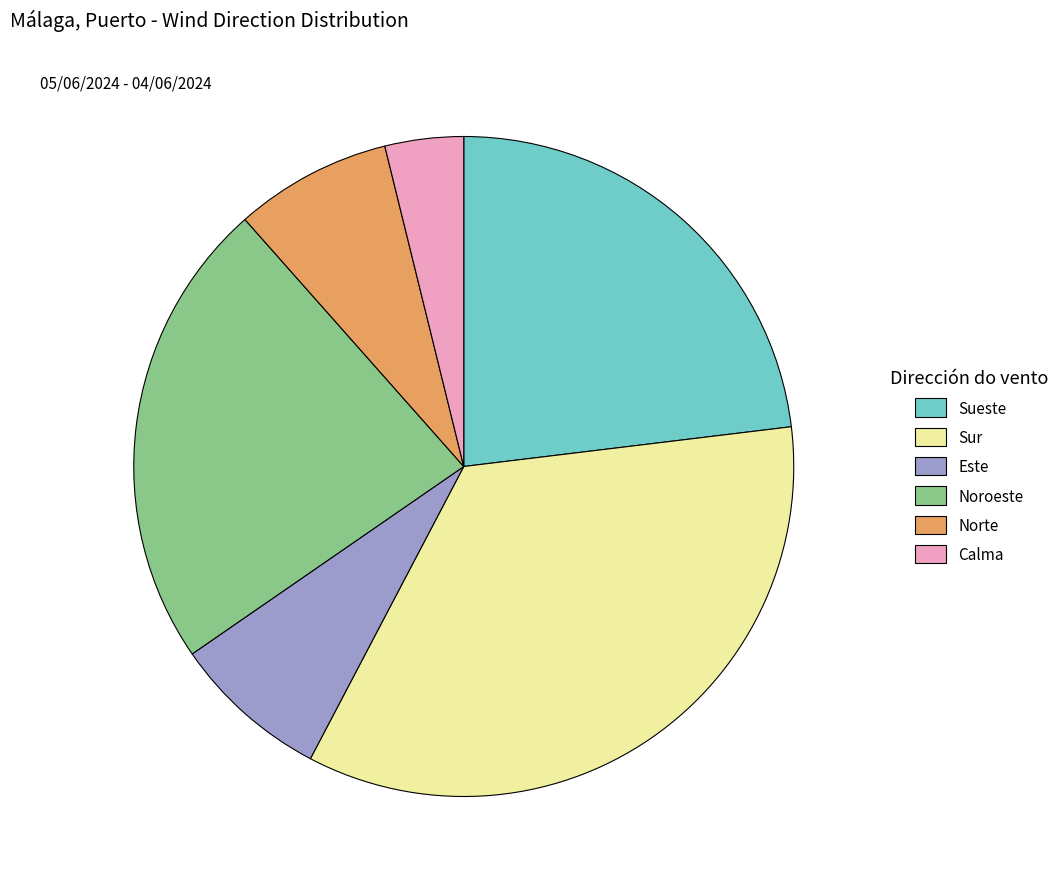

Combined, do Este and Noroeste account for over 50%?

No